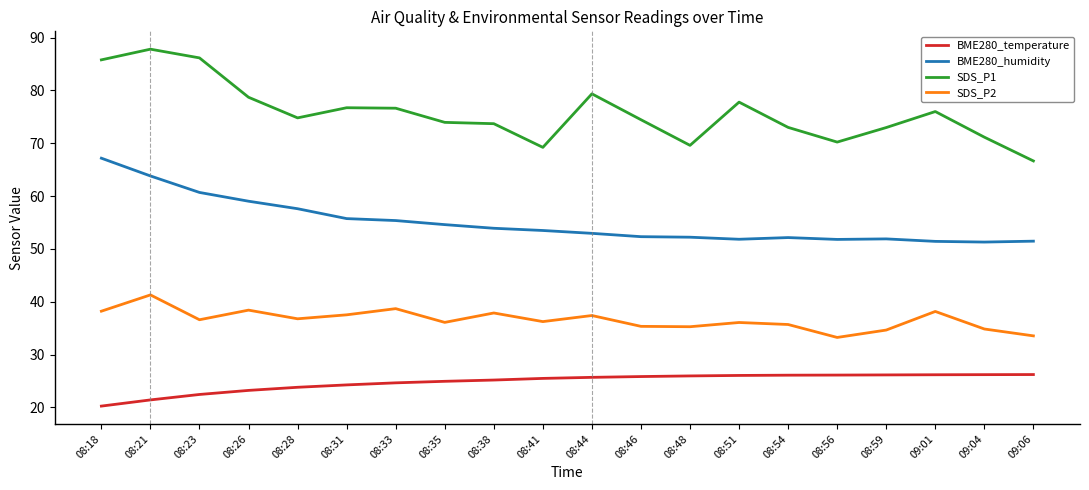

The value of SDS_P1 at 08:44 is 50.5. True or false?

False